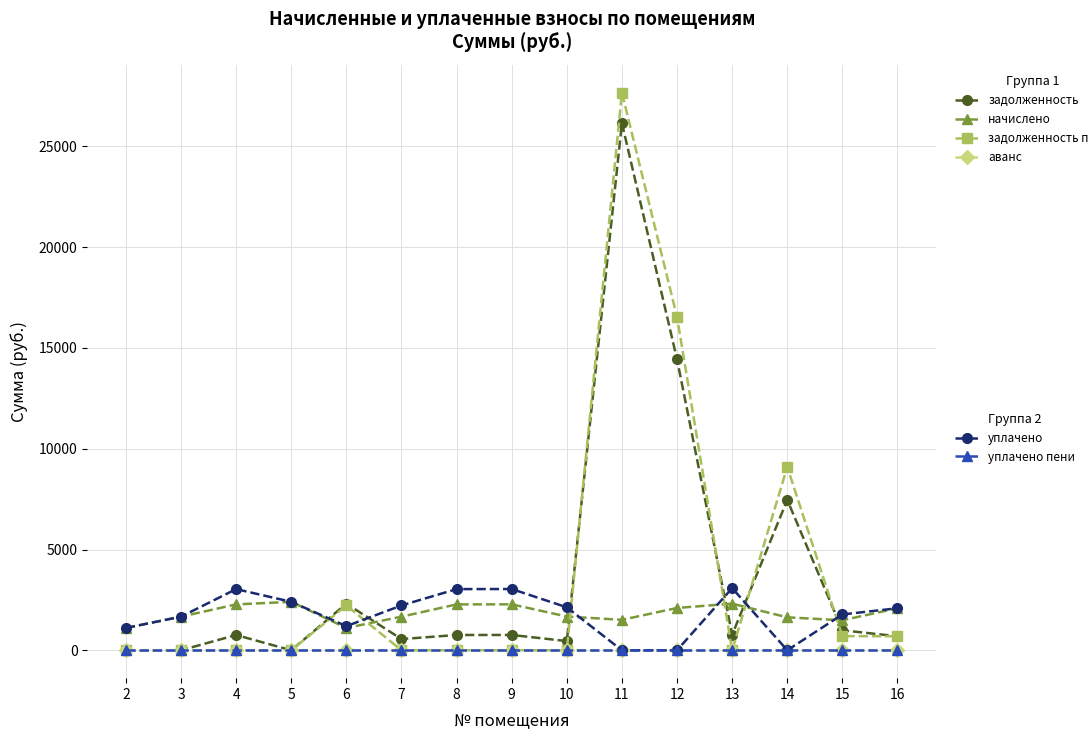

What is the difference between the highest and lowest values at 15?

1777.4